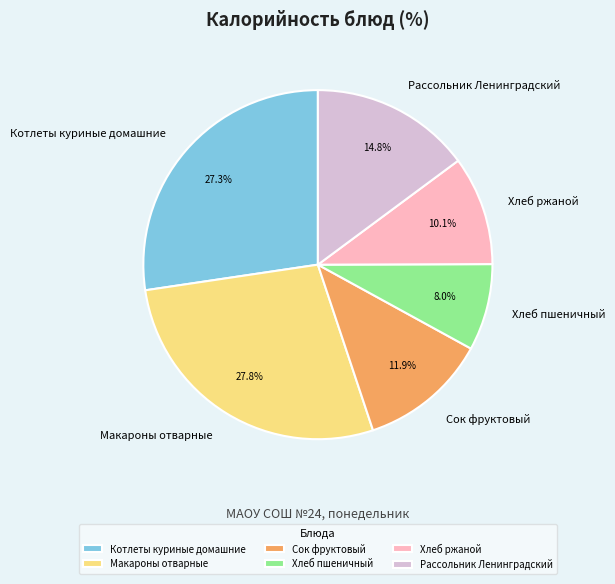

How many slices are in this pie chart?

6